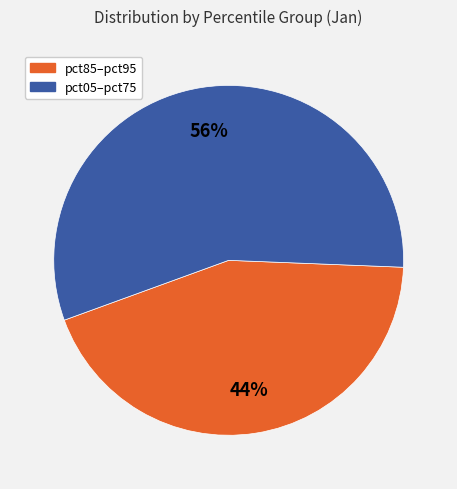

Combined, do pct05–pct75 and pct85–pct95 account for over 50%?

Yes